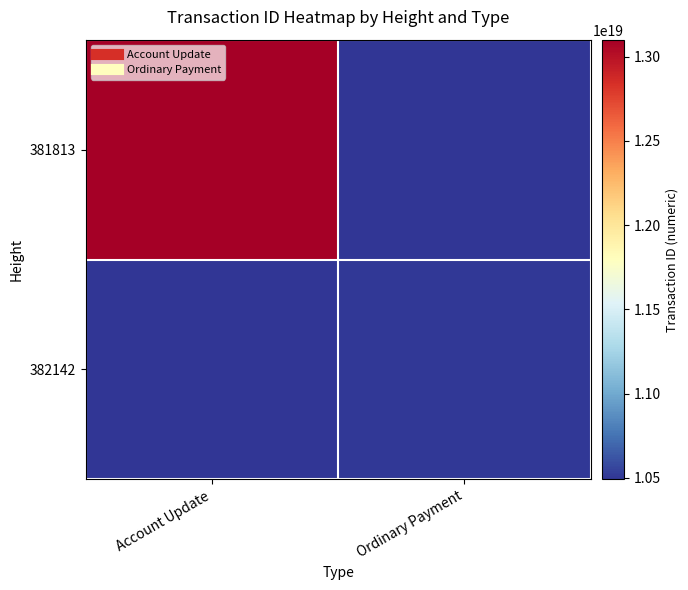

Reading right to left, what are all the values shown in this chart?

381813: Ordinary Payment=10490104456987811840	Account Update=13100333186569107456
382142: Ordinary Payment=10500605062049861632	Account Update=10490104456987811840